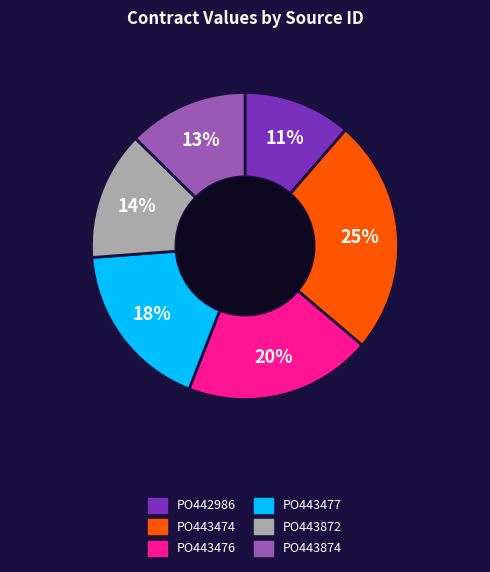

Rank the categories by value from lowest to highest.

PO442986, PO443874, PO443872, PO443477, PO443476, PO443474